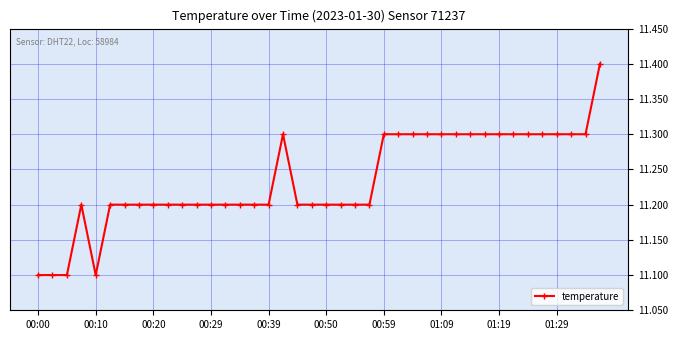

What is the smallest value displayed?

11.1